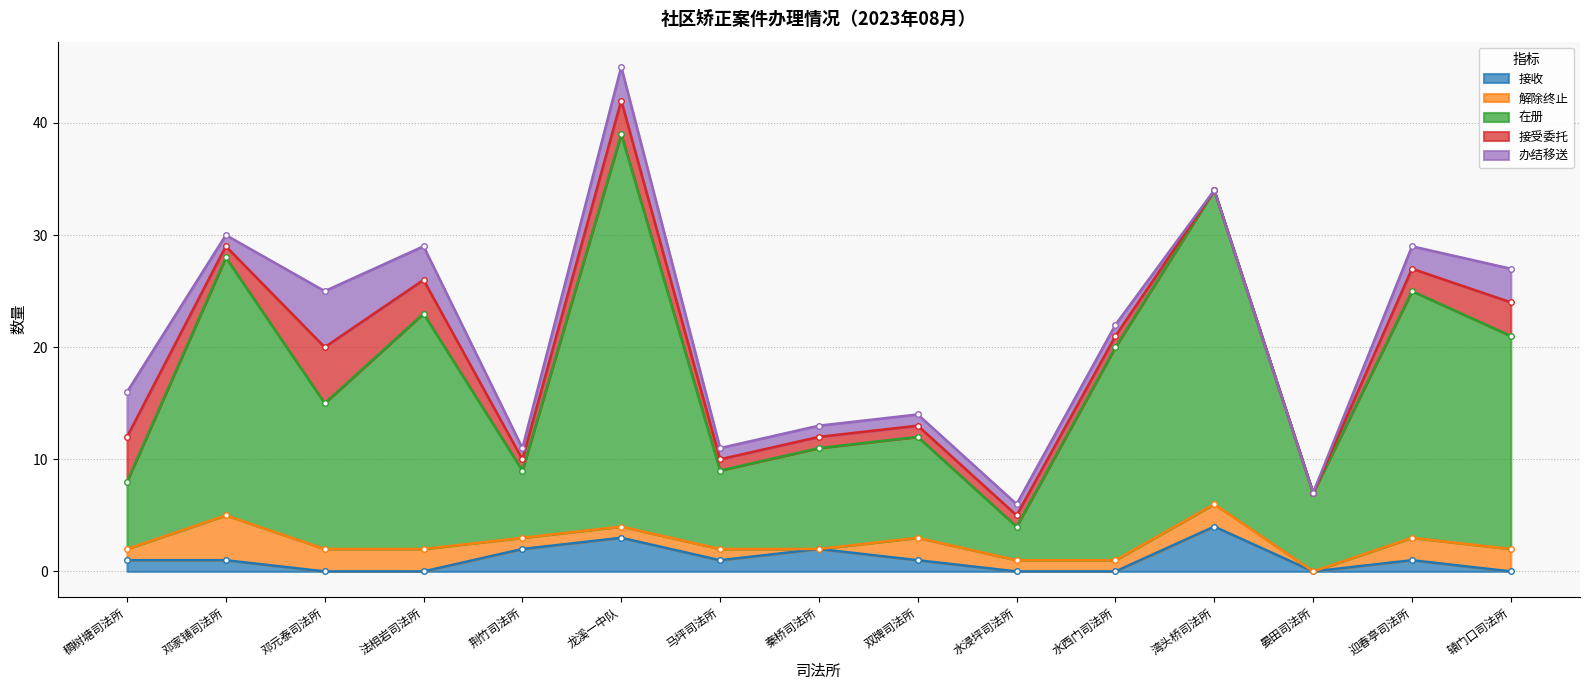

What are all the series names shown in the legend?

接收, 解除终止, 在册, 接受委托, 办结移送